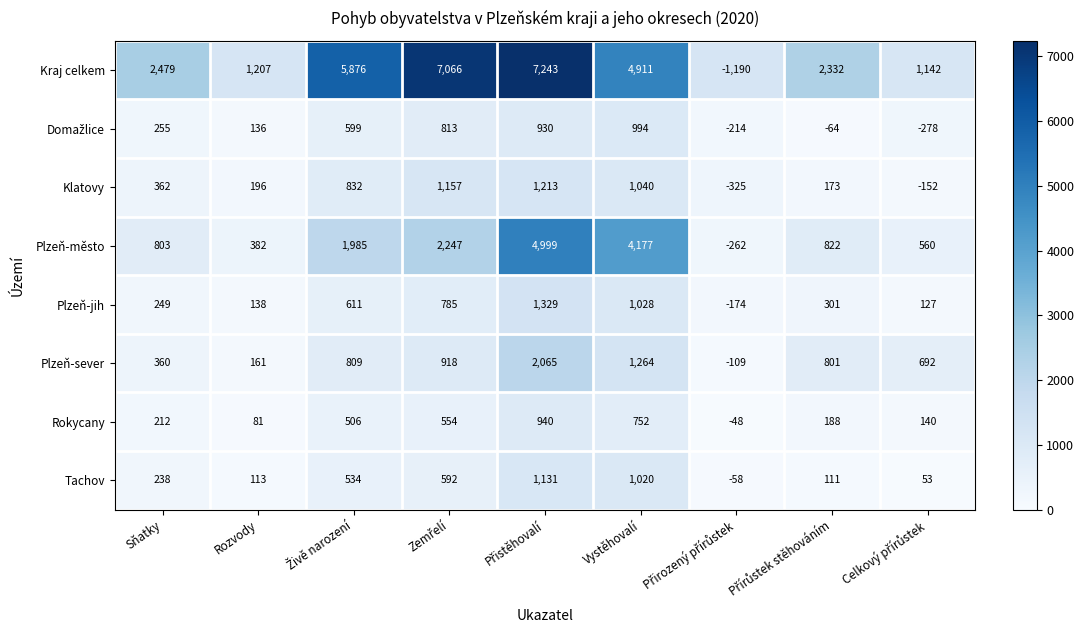

What is the difference between the highest and lowest values at Rozvody?

1126